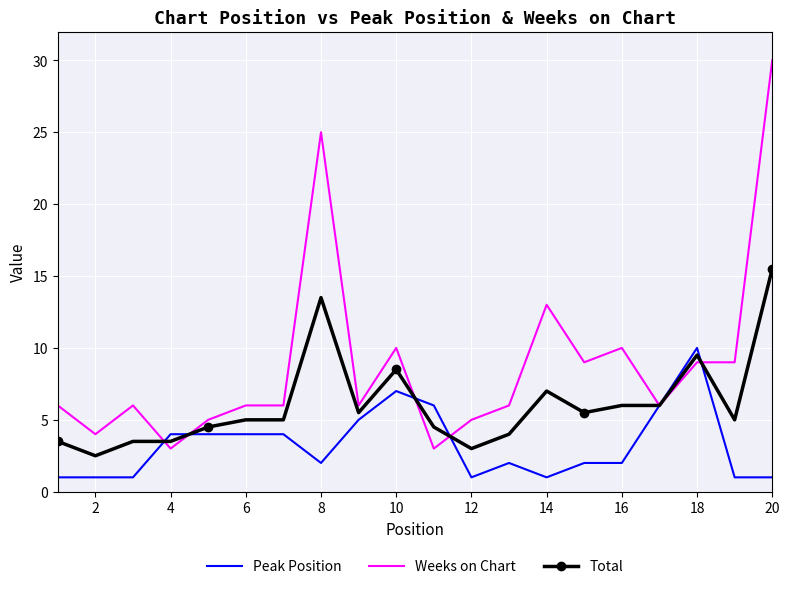

List the series in order of their peak value, lowest first.

Peak Position, Total, Weeks on Chart